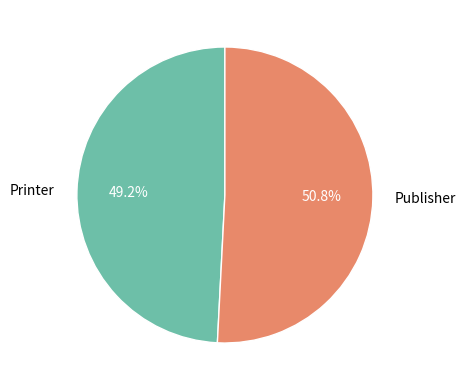

What is the largest slice in the pie chart?

Publisher